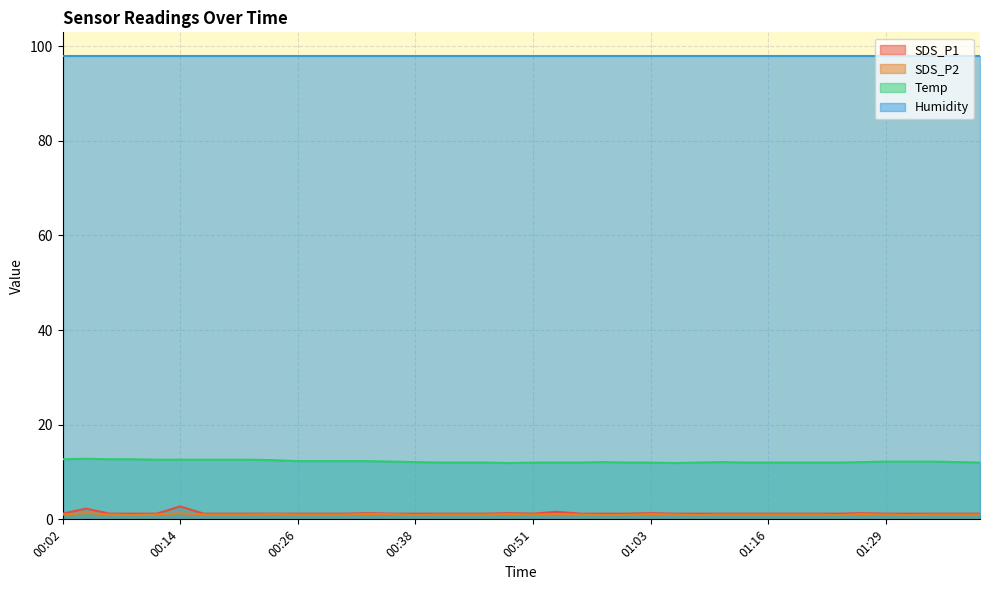

The value of Temp at 01:08 is 7.6. True or false?

False